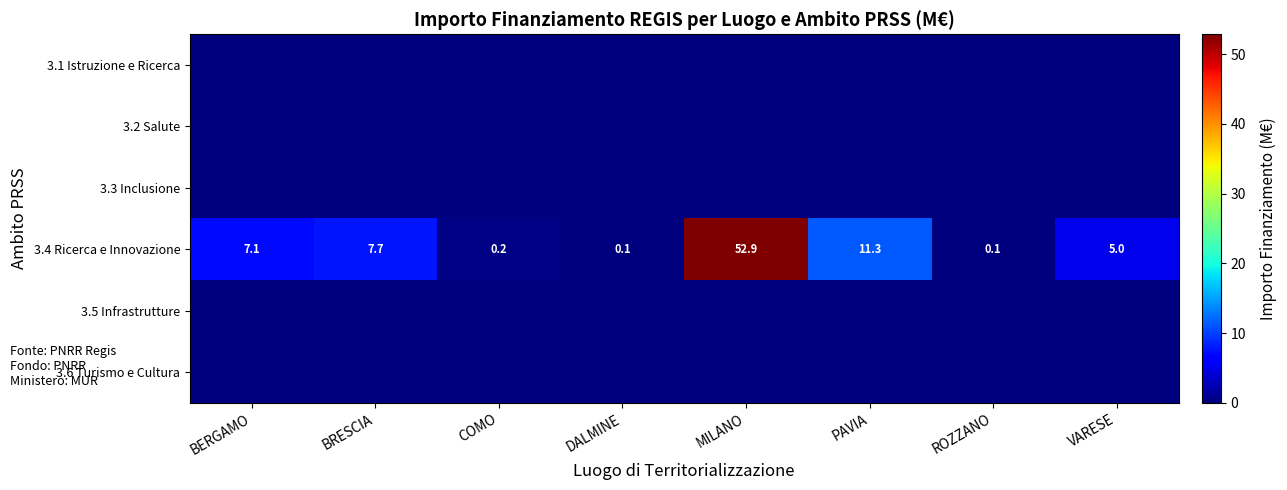

At which label does 3.4 Ricerca e Innovazione reach its peak?

MILANO